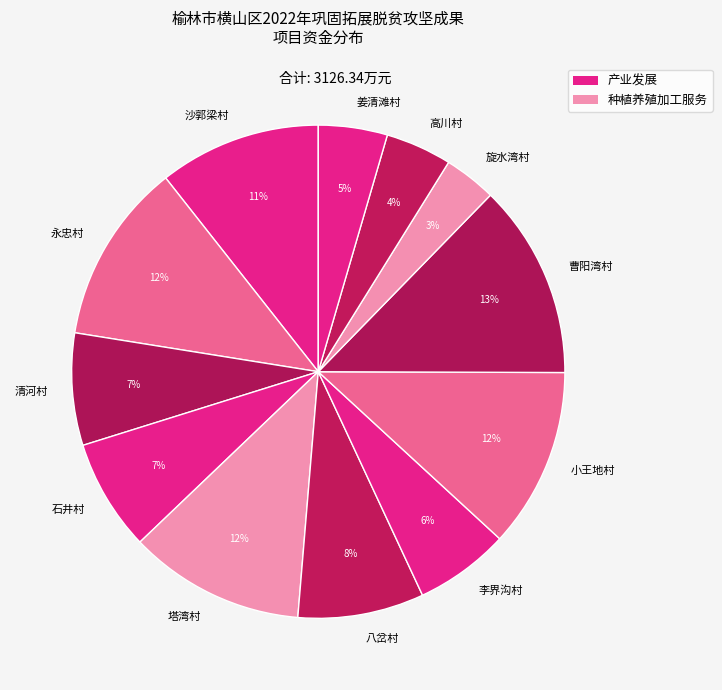

True or false: 李界沟村 accounts for 6% of the total.

True